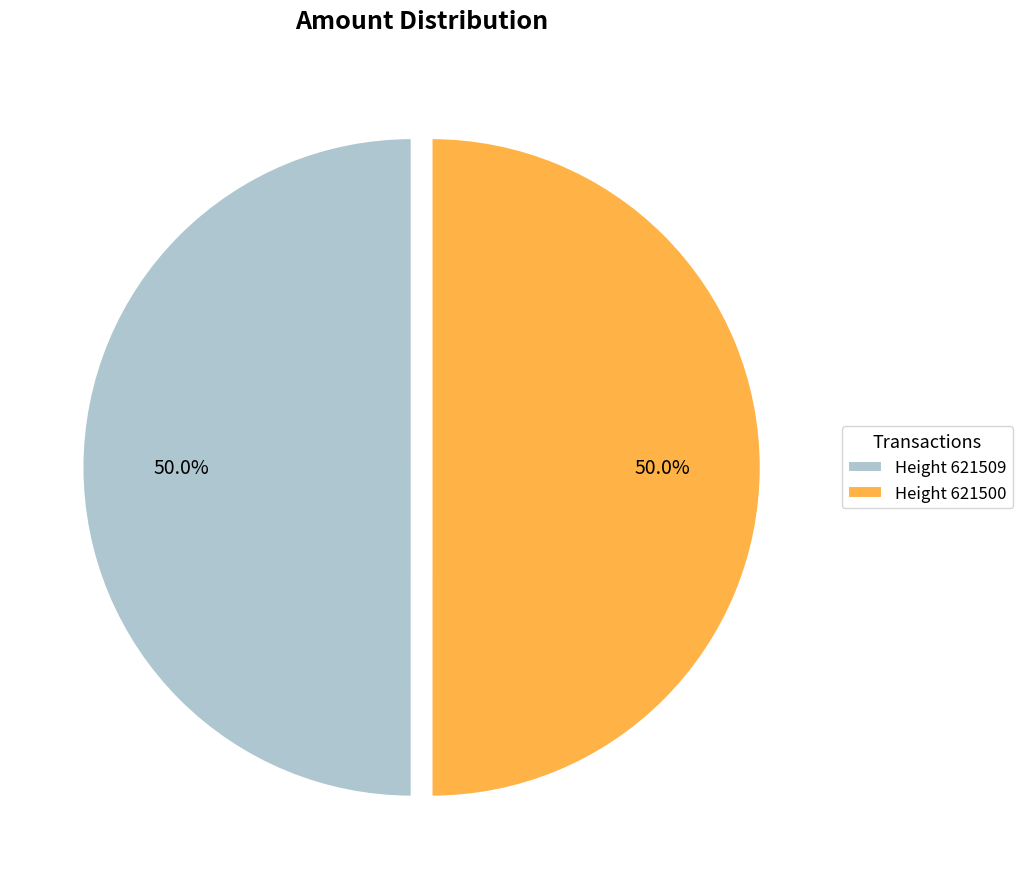

Approximately how many times larger is the value at Height 621509 compared to Height 621500?

1.0